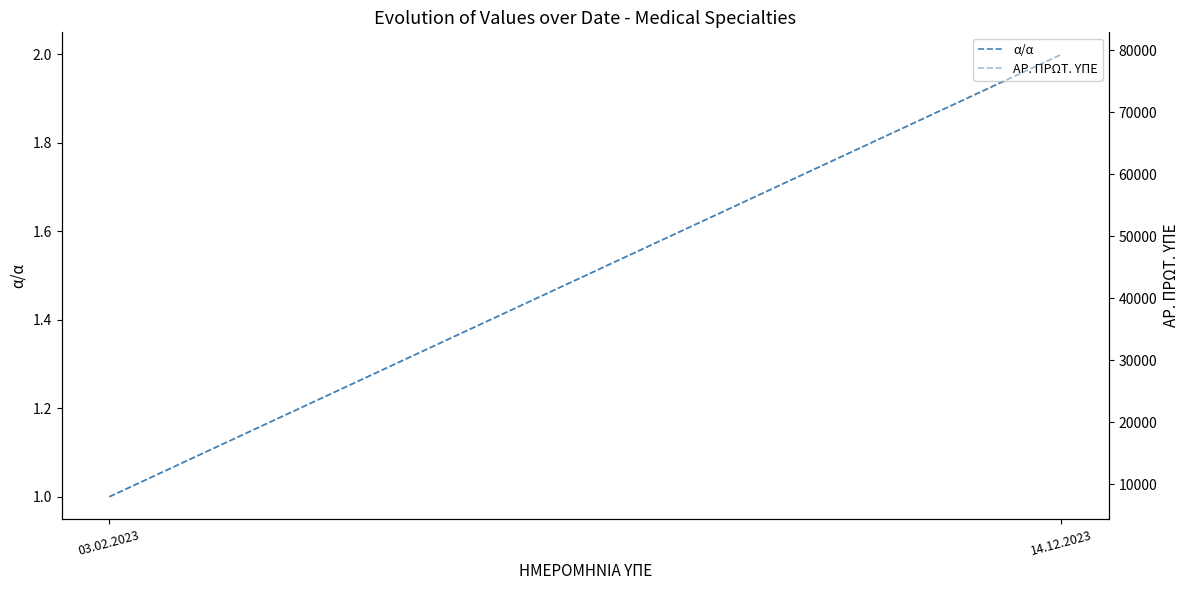

Reading right to left, list all the values displayed in this chart.

α/α: 2	1
ΑΡ. ΠΡΩΤ. ΥΠΕ: 79294	7988